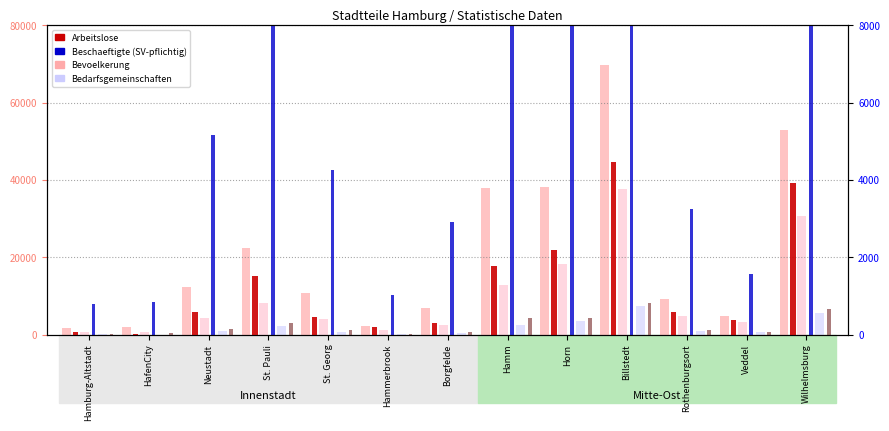

Is it true that Bedarfsgemeinschaften equals 255 at Veddel?

False